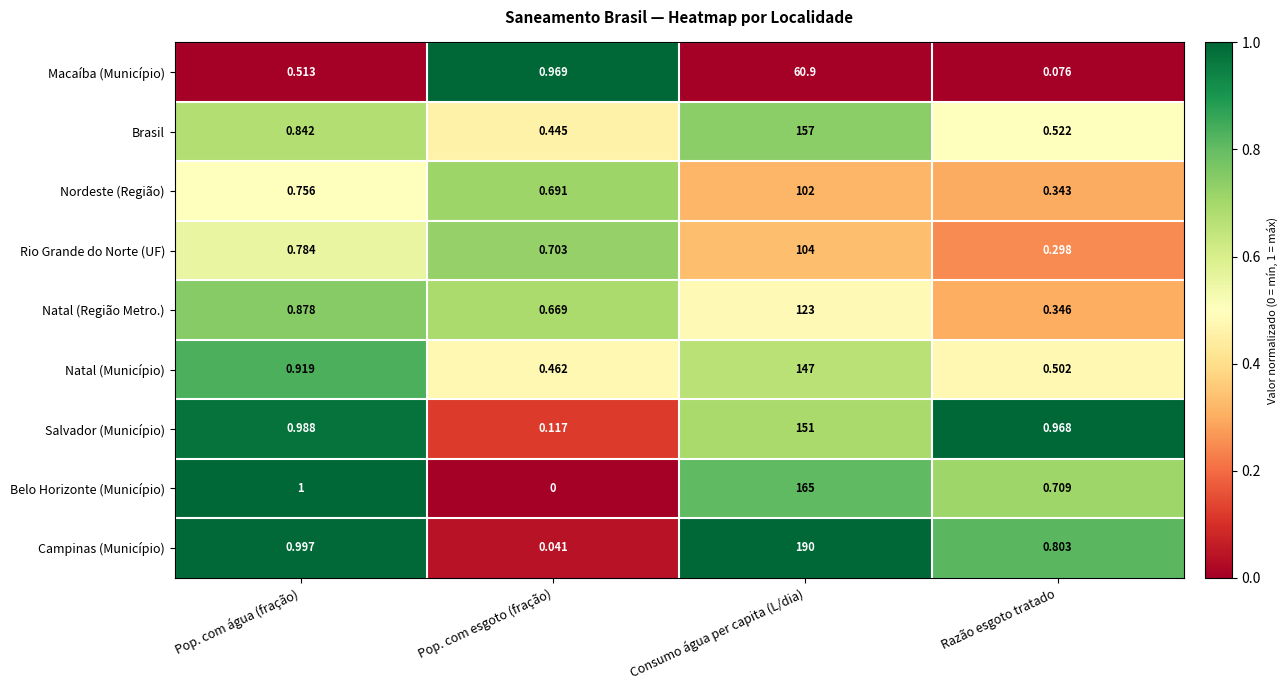

Is the value of Campinas (Município) at Pop. com água (fração) greater than the value of Natal (Região Metro.) at Pop. com água (fração)?

Yes